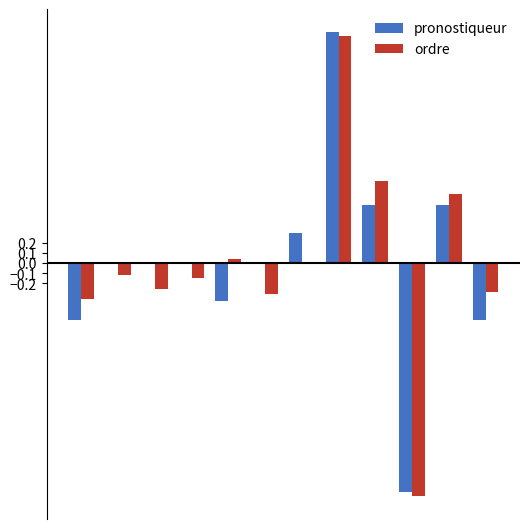

What is the highest value of the ordre series?

2.3